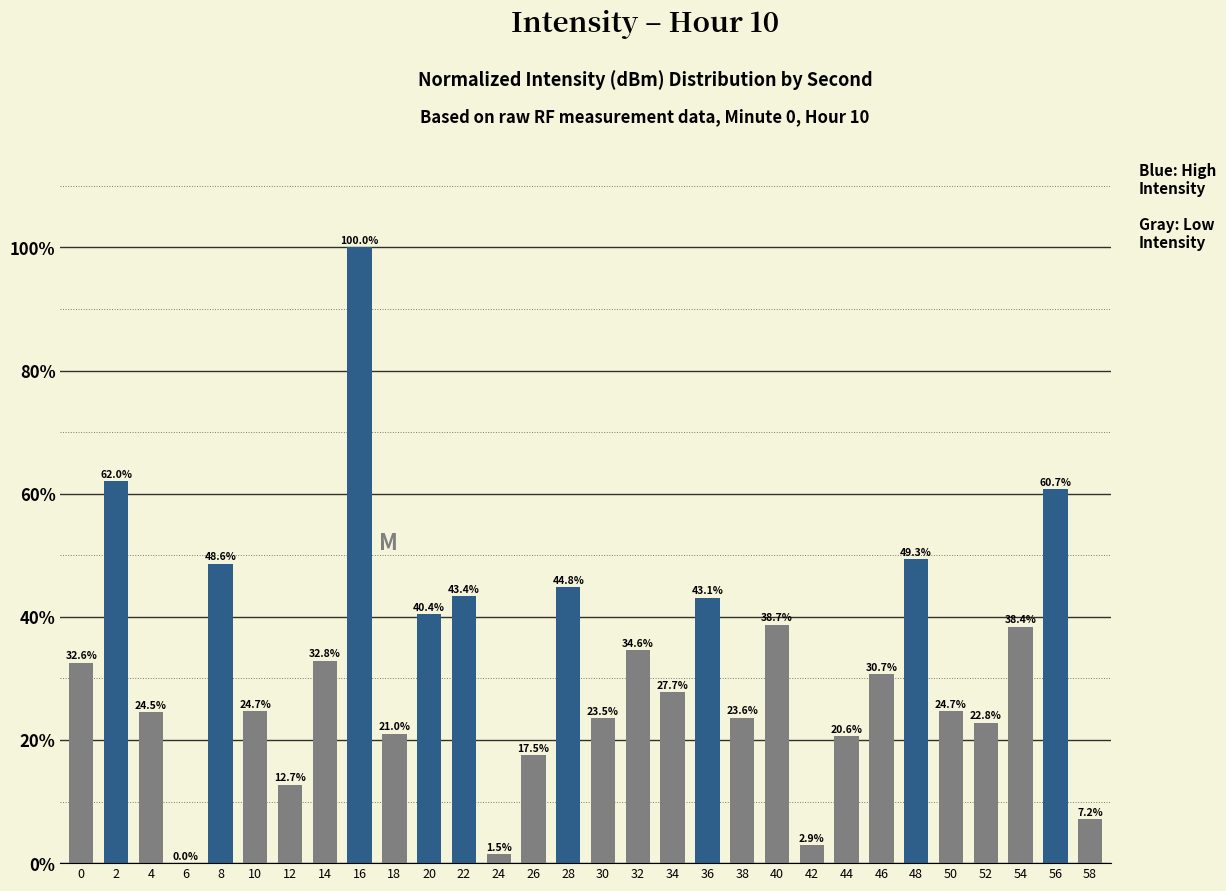

What is the approximate value at 10?

24.7